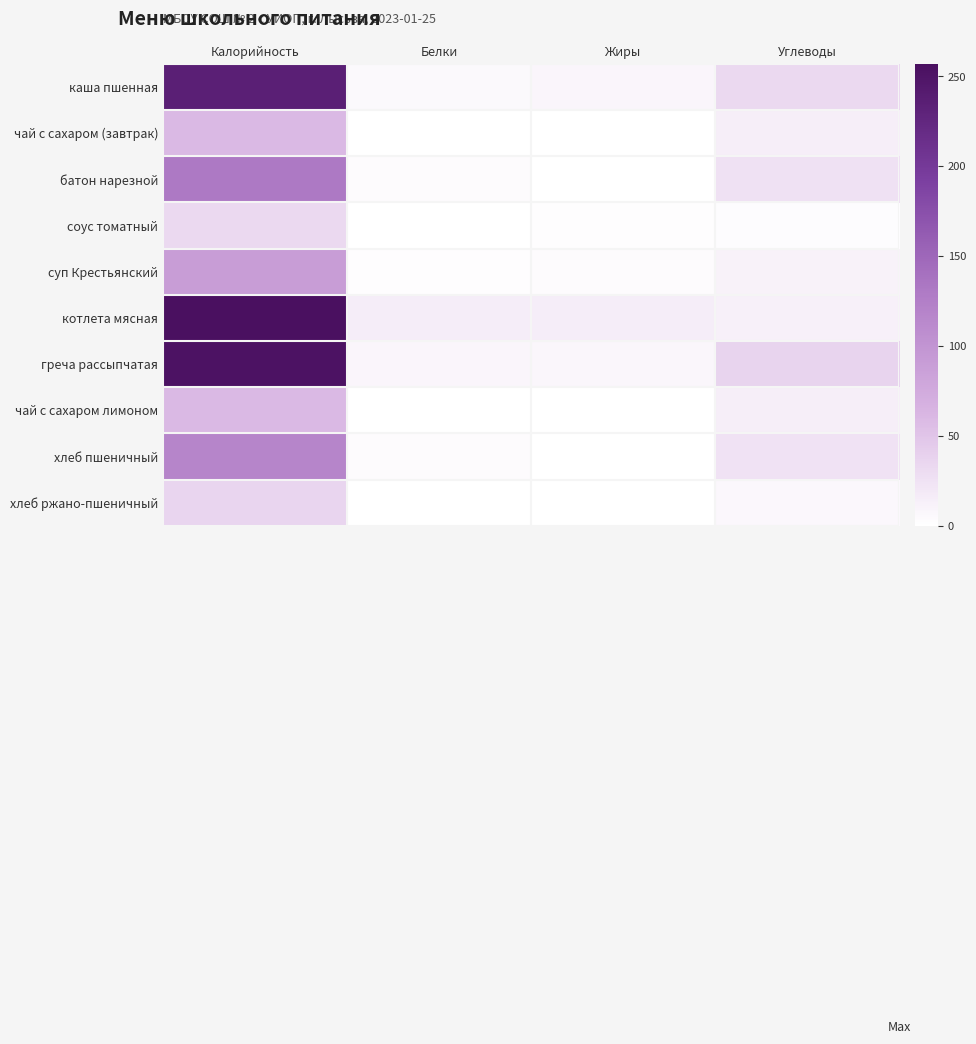

Reading right to left, extract all data points from this chart.

каша пшенная: Углеводы=33	Жиры=9	Белки=6	Калорийность=235
чай с сахаром (завтрак): Углеводы=15	Жиры=0	Белки=0	Калорийность=60
батон нарезной: Углеводы=26	Жиры=1	Белки=4	Калорийность=131
соус томатный: Углеводы=3	Жиры=2	Белки=1	Калорийность=33
суп Крестьянский: Углеводы=12	Жиры=4	Белки=2	Калорийность=90
котлета мясная: Углеводы=13	Жиры=16	Белки=16	Калорийность=257
греча рассыпчатая: Углеводы=37	Жиры=8	Белки=9	Калорийность=253
чай с сахаром лимоном: Углеводы=15	Жиры=0	Белки=0	Калорийность=60
хлеб пшеничный: Углеводы=25	Жиры=0	Белки=4	Калорийность=118
хлеб ржано-пшеничный: Углеводы=7	Жиры=0	Белки=1	Калорийность=36